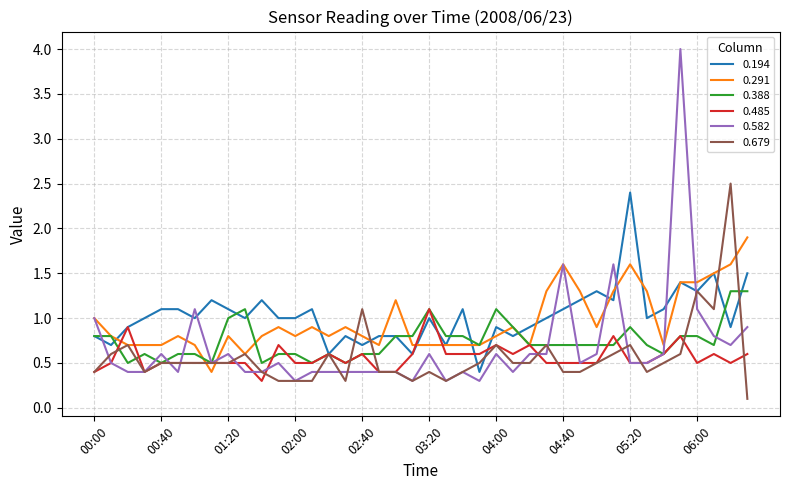

What is the highest value of the 0.194 series?

2.4